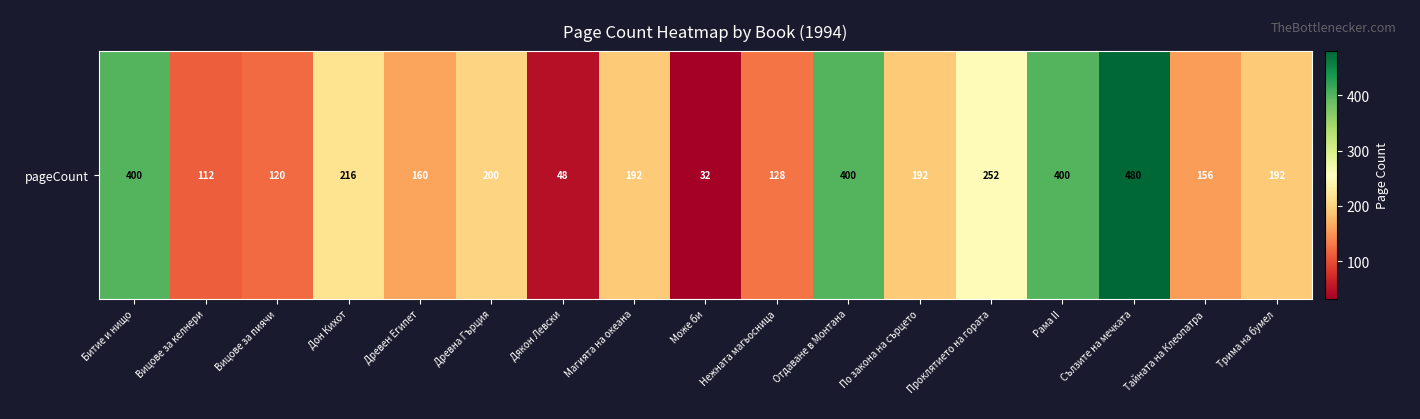

Count the number of data series in this chart.

1